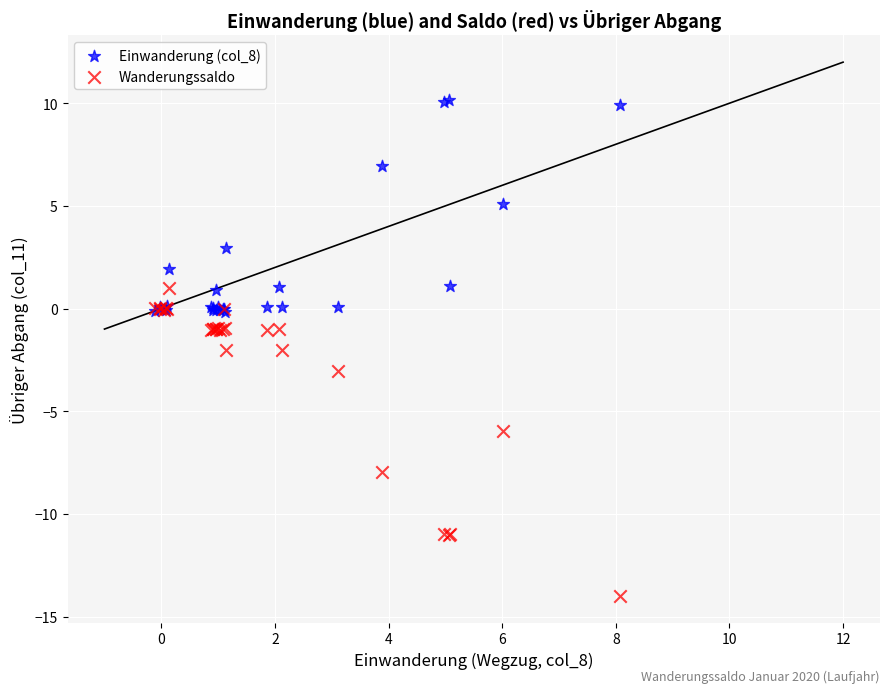

What are all the series names shown in the legend?

Einwanderung (col_8), Wanderungssaldo